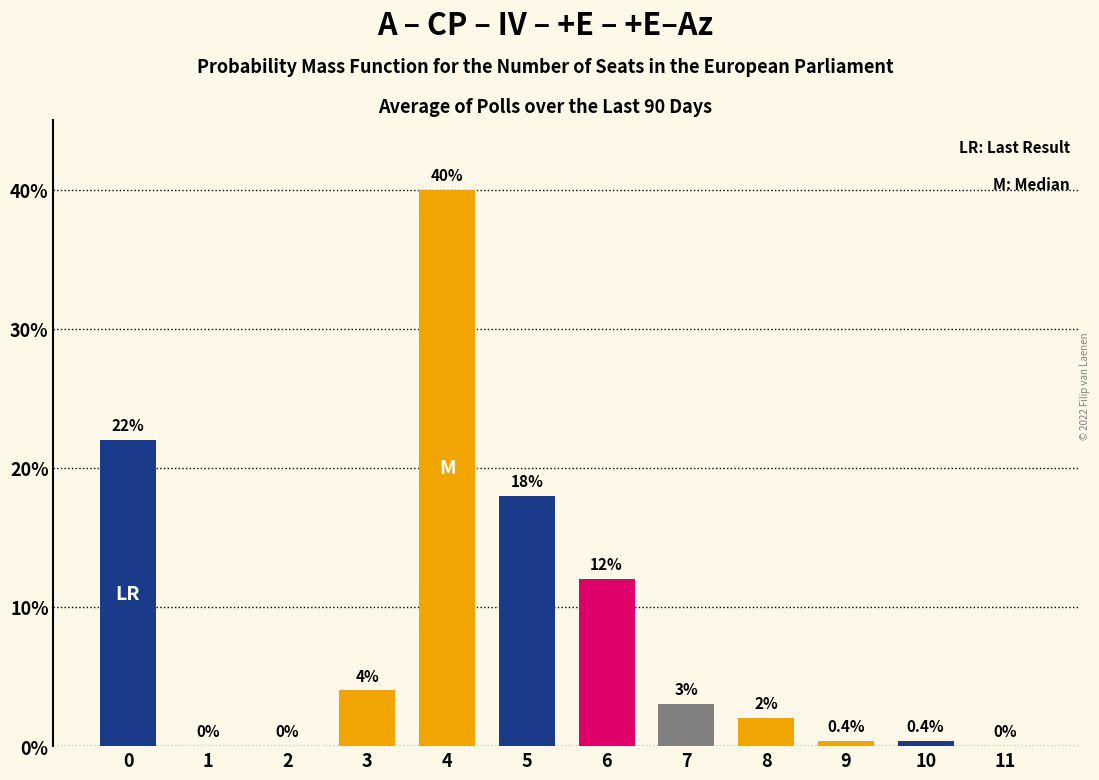

Reading right to left, extract all data points from this chart.

11=0.0	10=0.4	9=0.4	8=2.0	7=3.0	6=12.0	5=18.0	4=40.0	3=4.0	2=0.0	1=0.0	0=22.0